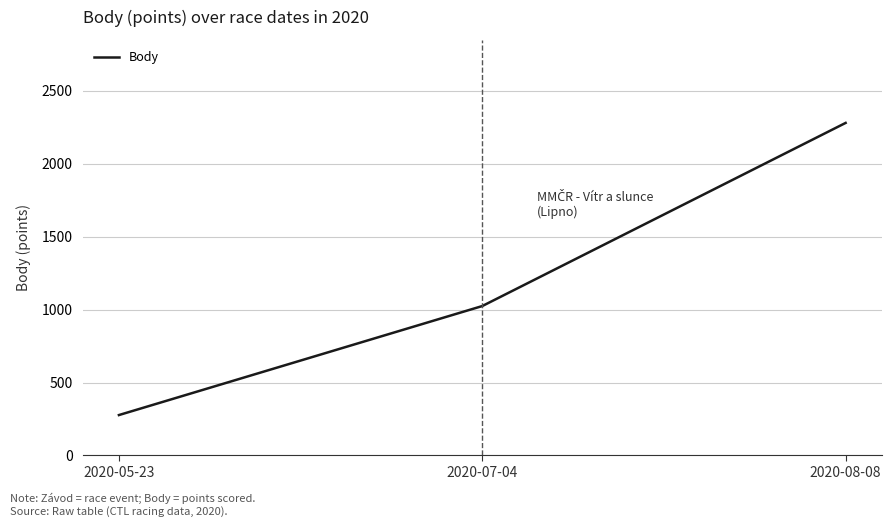

Where is the data nearest to the value 1278?

2020-07-04